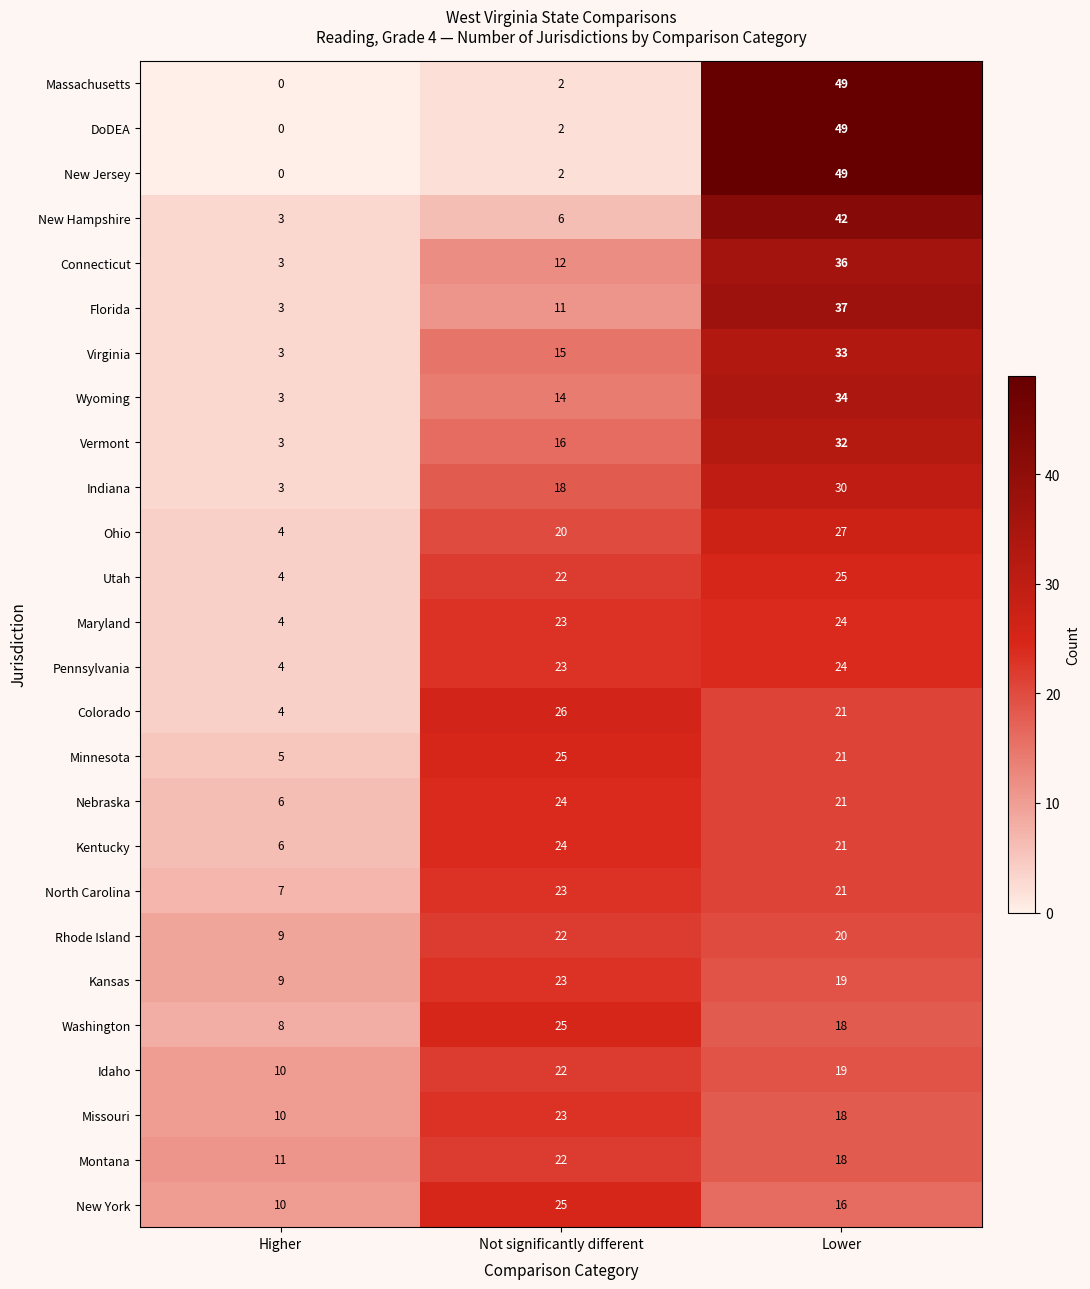

Rank the categories by New York value from lowest to highest.

Higher, Lower, Not significantly different